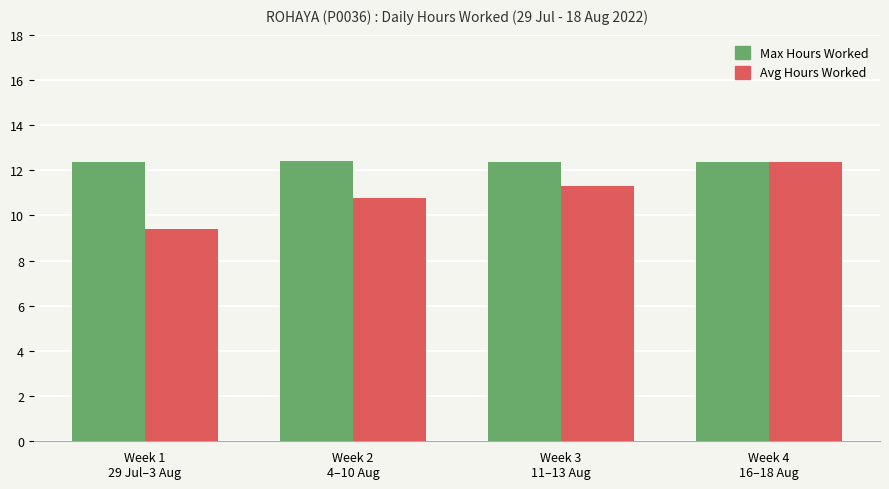

What position from the right is Week 3
11–13 Aug?

2